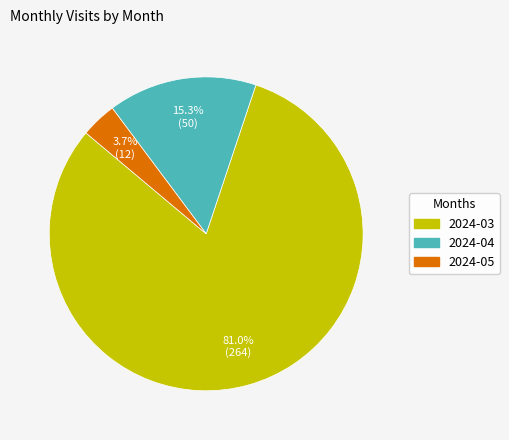

How many slices are in this pie chart?

3